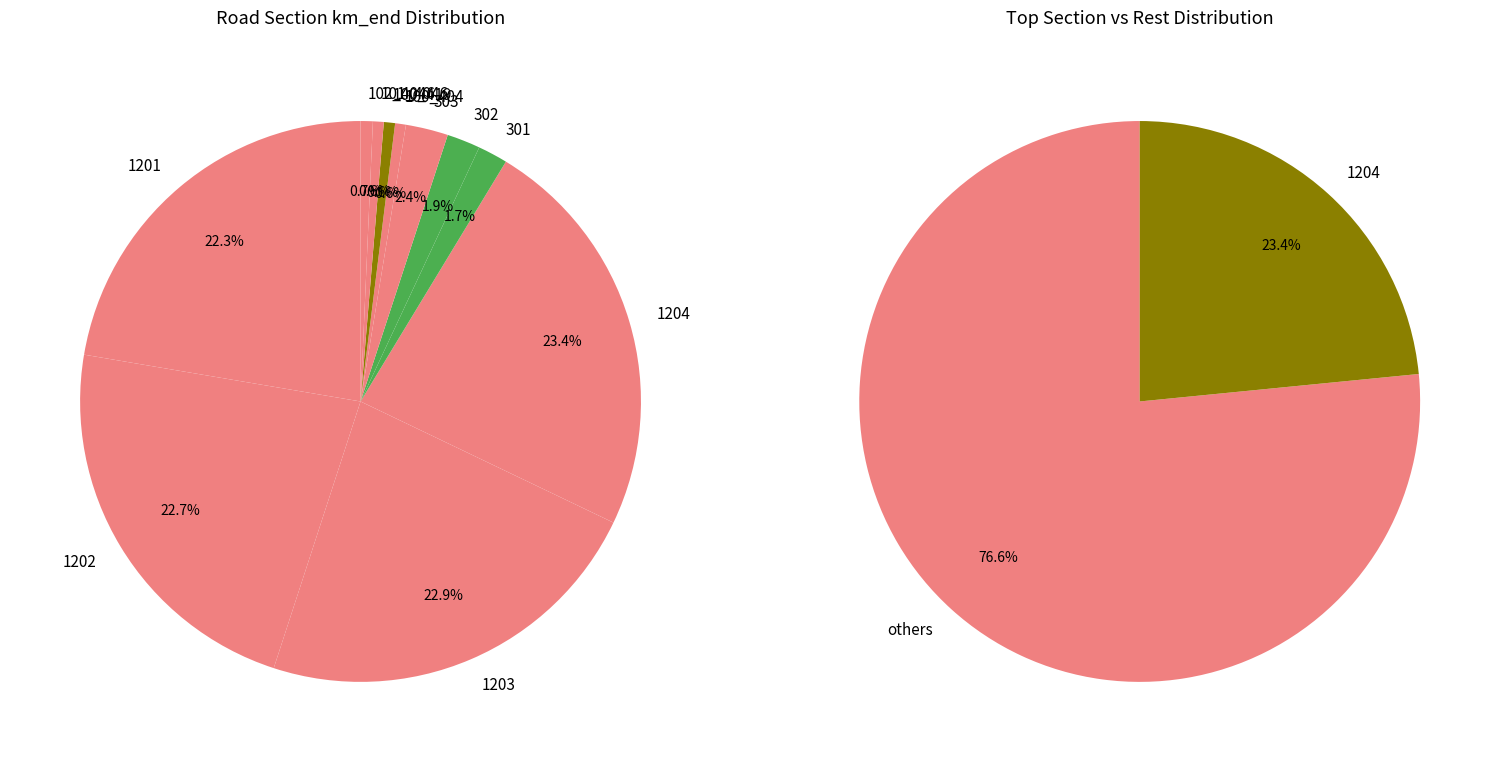

How much of the chart is everything except 303?

97.6%